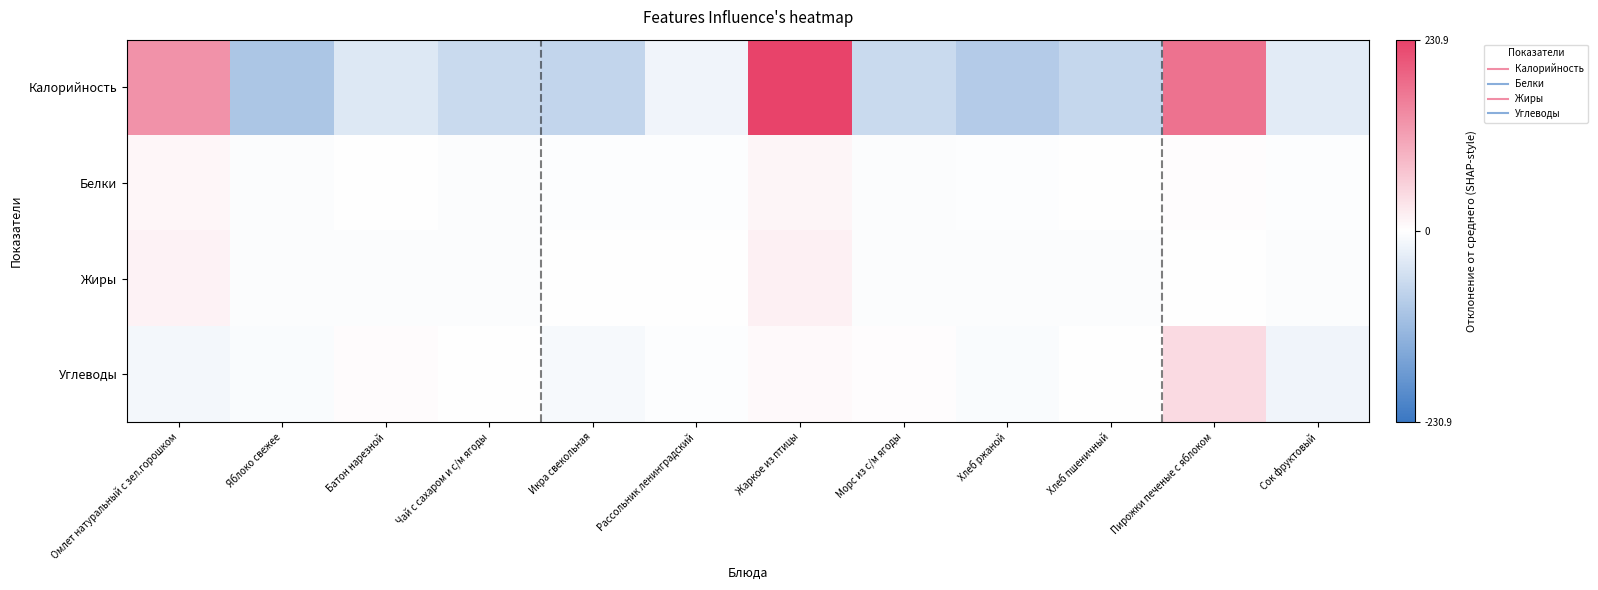

Rank the series by their maximum value, from lowest to highest.

Белки, Жиры, Углеводы, Калорийность